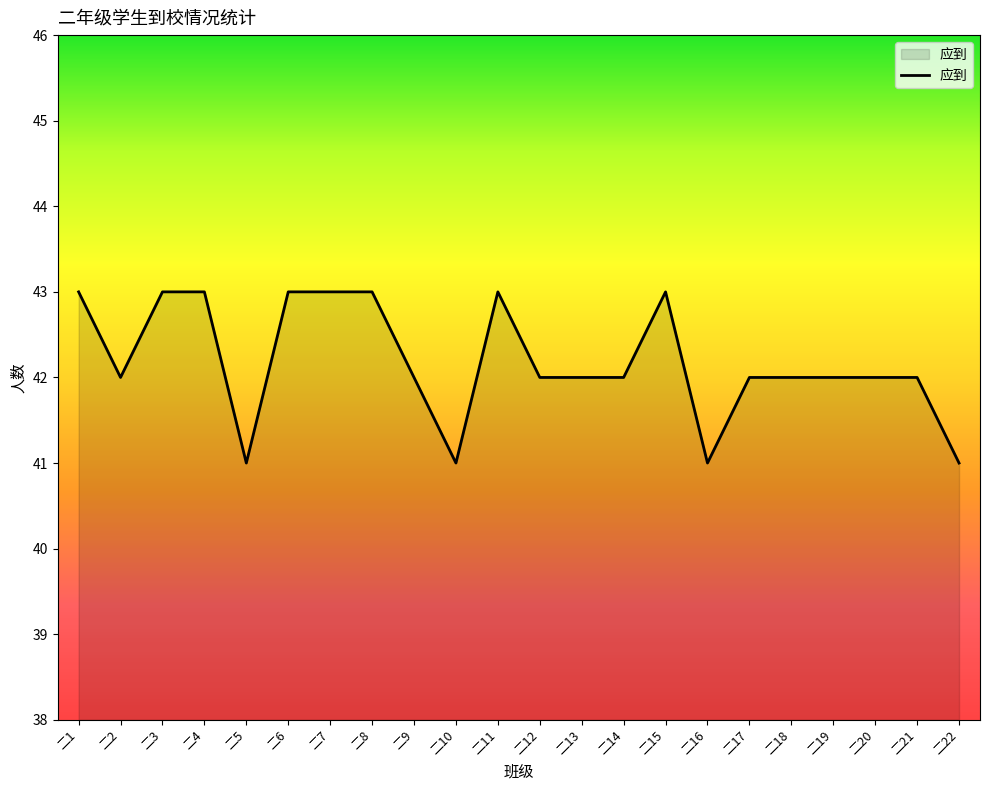

What is the minimum value shown in the chart?

41